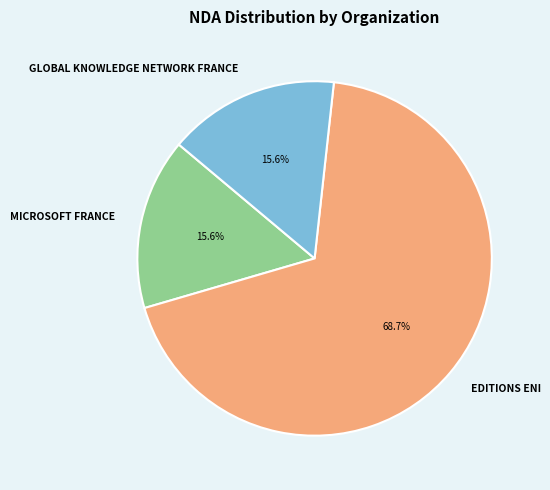

The GLOBAL KNOWLEDGE NETWORK FRANCE slice represents 16% of the pie. True or false?

True